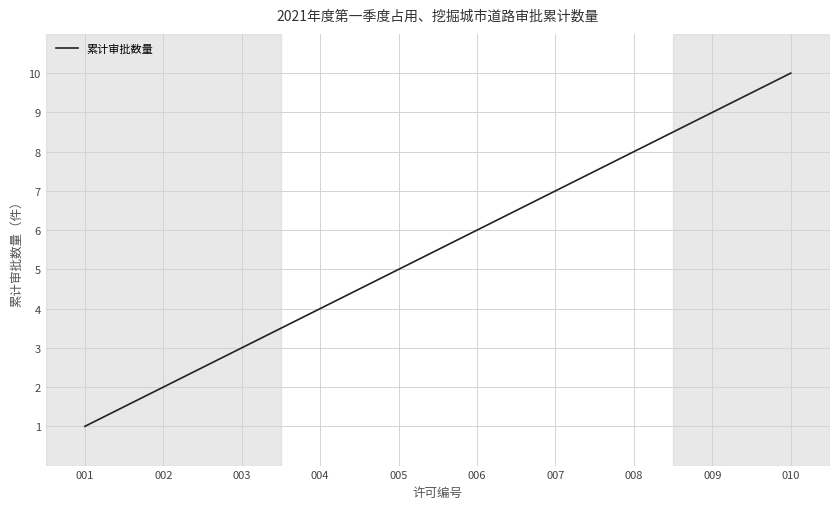

What is the greatest value displayed?

10